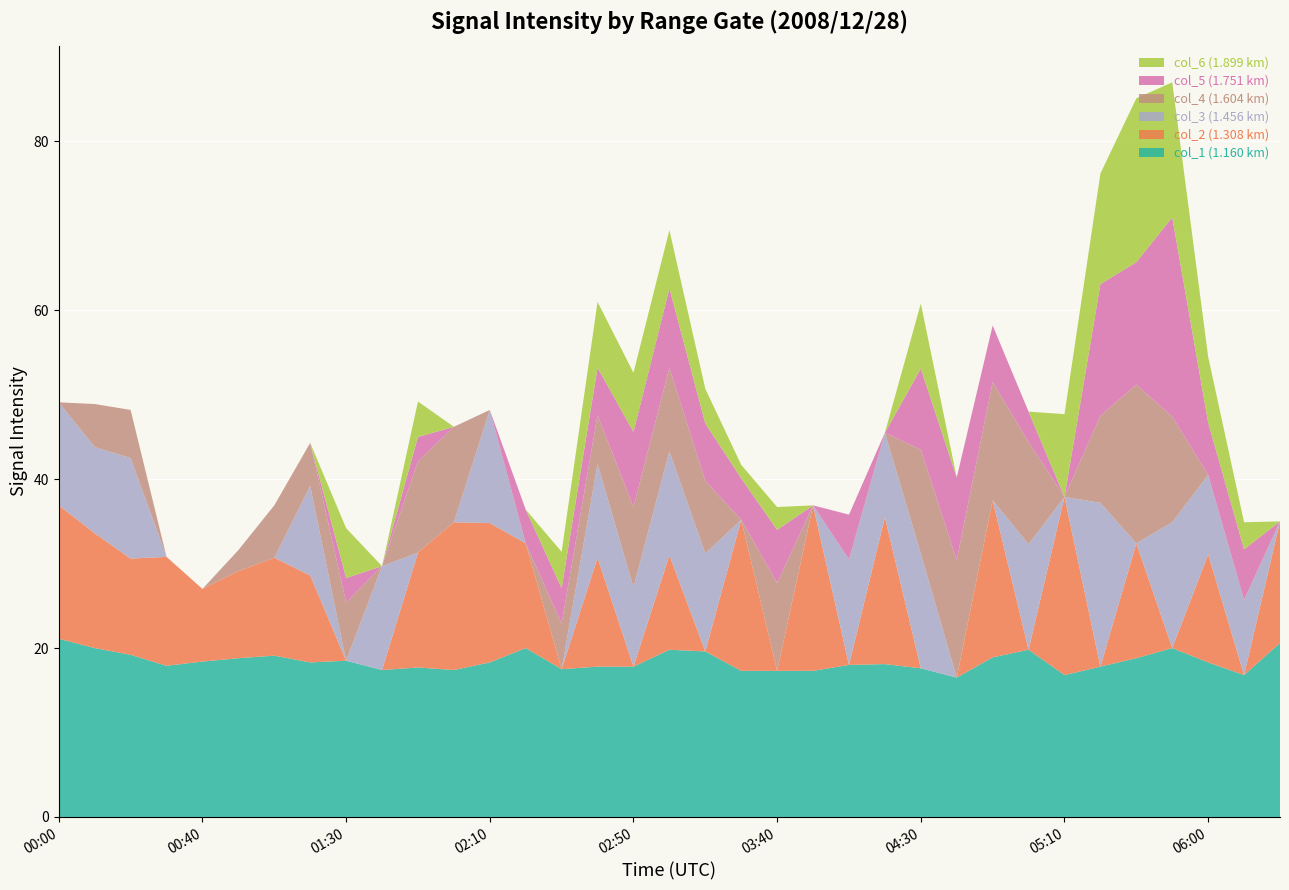

Reading left to right, transcribe all the data shown in this chart.

col_1: 21.1	20.0	19.2	17.9	18.4	18.8	19.1	18.3	18.5	17.4	17.7	17.4	18.3	20.0	17.5	17.8	17.8	19.8	19.6	17.3	17.3	17.3	18.0	18.1	17.6	16.5	18.9	19.8	16.8	17.8	18.8	20.0	18.3	16.8	20.6
col_2: 15.8	13.6	11.4	12.9	8.6	10.3	11.6	10.3	0.0	0.0	13.6	17.5	16.5	12.4	0.0	12.9	0.0	11.2	0.0	17.9	0.0	19.6	0.0	17.4	0.0	0.0	18.6	0.0	21.1	0.0	13.6	0.0	12.8	0.0	14.4
col_3: 12.2	10.2	11.9	0.0	0.0	0.0	0.0	10.6	0.0	12.3	0.0	0.0	13.4	0.0	0.0	11.1	9.4	12.3	11.6	0.0	0.0	0.0	12.5	10.0	13.6	0.0	0.0	12.5	0.0	19.4	0.0	14.9	9.4	8.9	0.0
col_4: 0.0	5.1	5.7	0.0	0.0	2.5	6.2	5.1	6.9	0.0	10.8	11.3	0.0	0.0	5.4	5.8	9.5	9.9	8.6	0.0	10.4	0.0	0.0	0.0	12.3	13.9	14.0	12.1	0.0	10.3	18.8	12.5	0.0	0.0	0.0
col_5: 0.0	0.0	0.0	0.0	0.0	0.0	0.0	0.0	2.9	0.0	2.9	0.0	0.0	4.0	4.2	5.6	8.9	9.4	6.8	4.9	6.3	0.0	5.3	0.0	9.6	9.8	6.7	3.6	0.0	15.6	14.5	23.6	6.2	6.0	0.0
col_6: 0.0	0.0	0.0	0.0	0.0	0.0	0.0	0.0	5.9	0.0	4.2	0.0	0.0	0.0	4.3	7.8	7.0	6.9	4.1	1.6	2.7	0.0	0.0	0.0	7.7	0.0	0.0	0.0	9.8	13.1	19.4	16.0	7.8	3.2	0.0